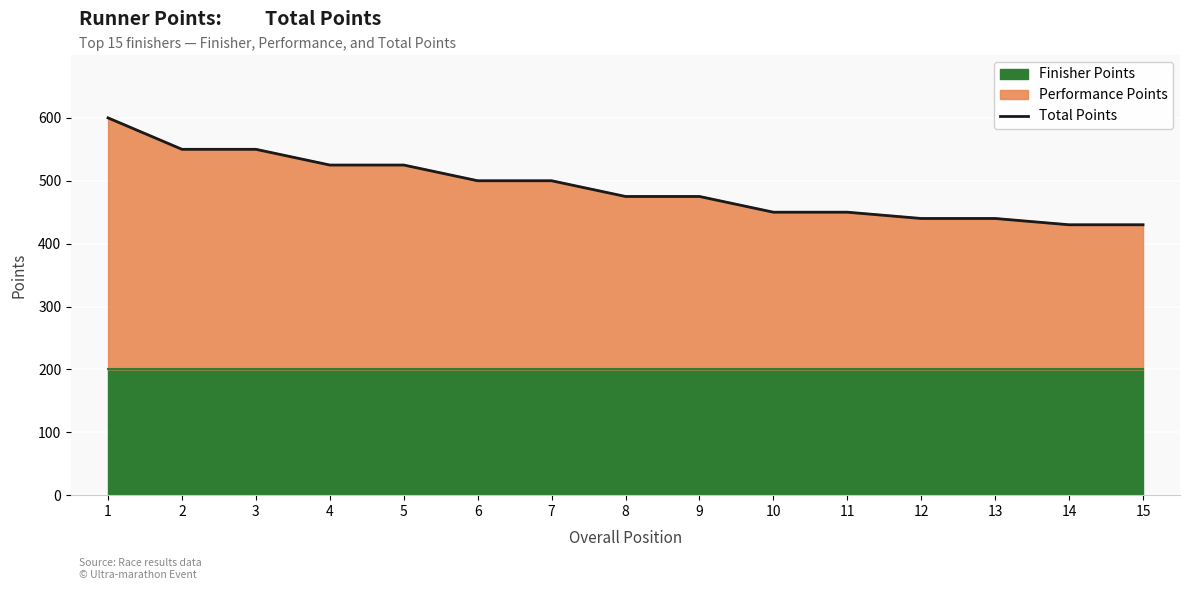

At which category does the chart reach its minimum across all series?

14